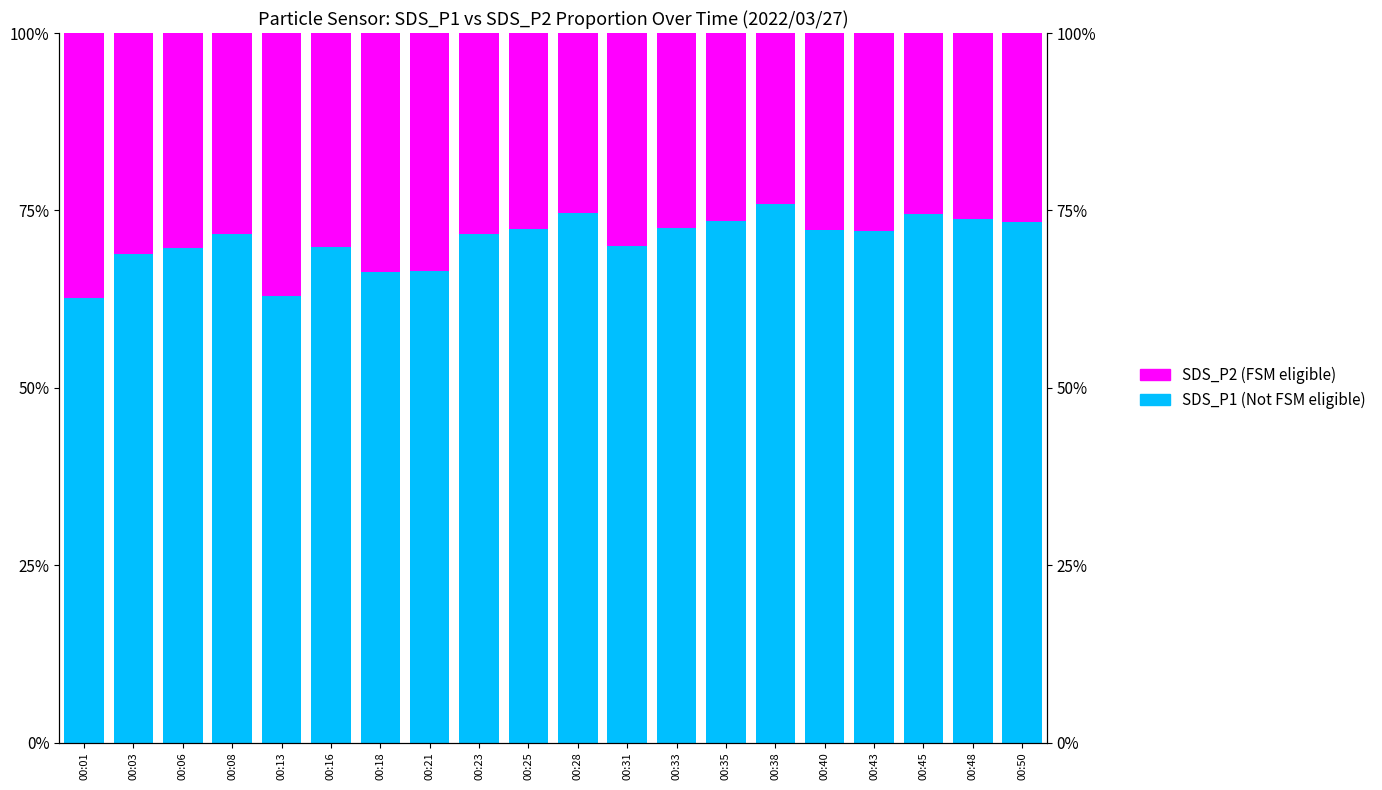

What is the difference between the highest and lowest values at 00:25?

44.8